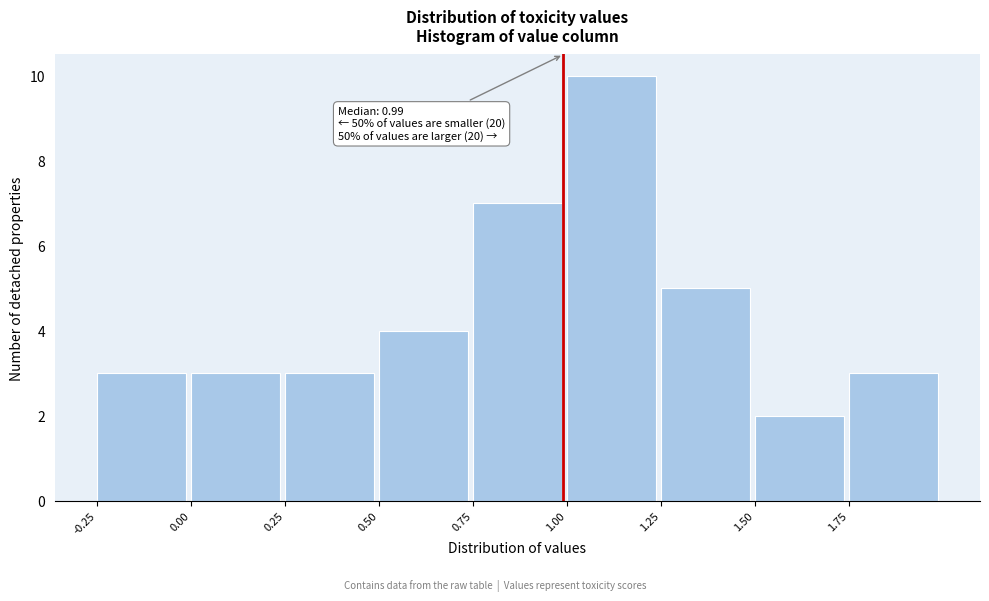

Over which range of the x-axis is the bar tallest?

1.00 to 1.25